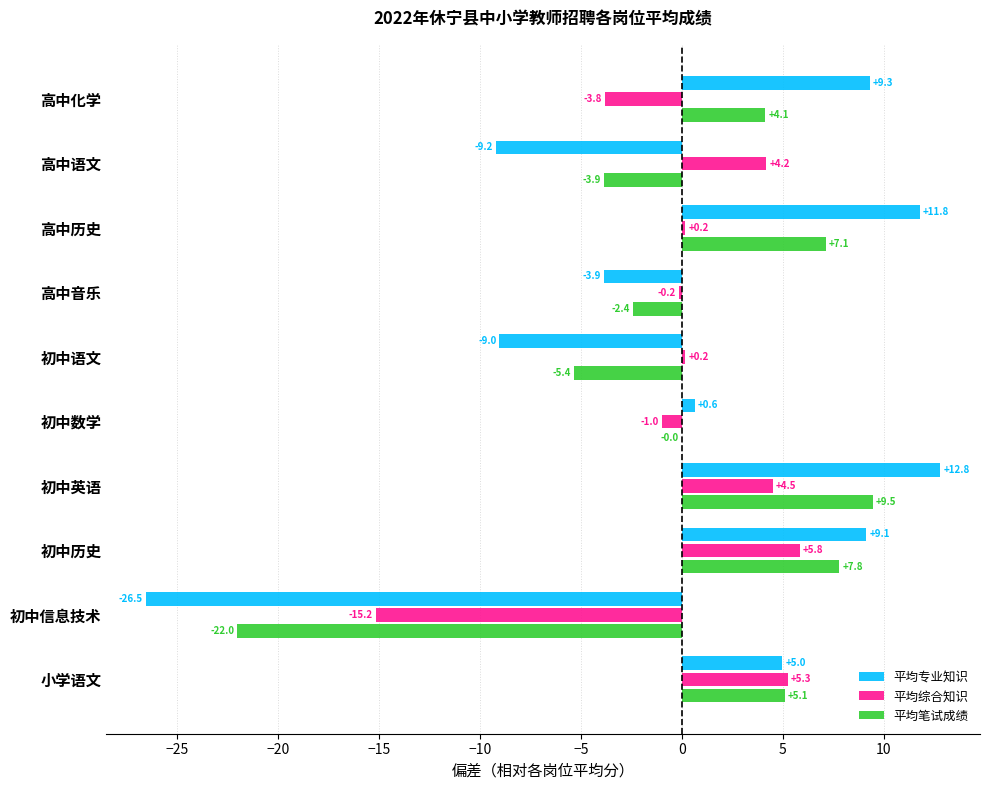

What is the total value across all series at 初中英语?

26.8